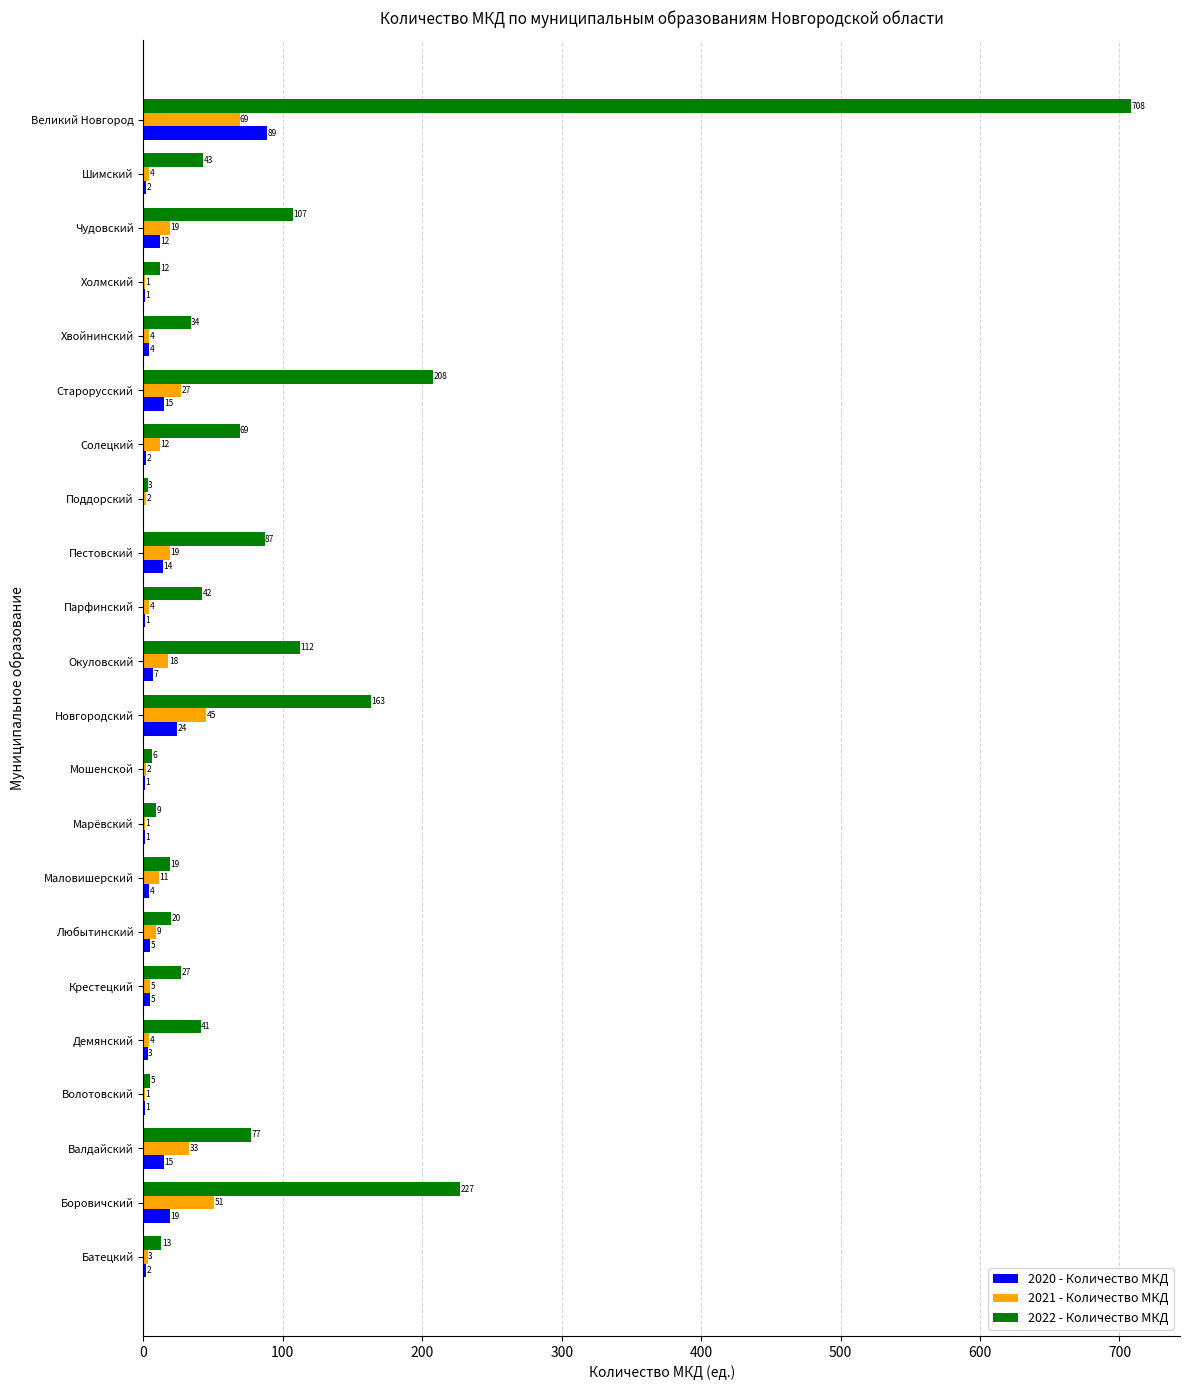

Which series has the widest spread of values?

2022 - Количество МКД